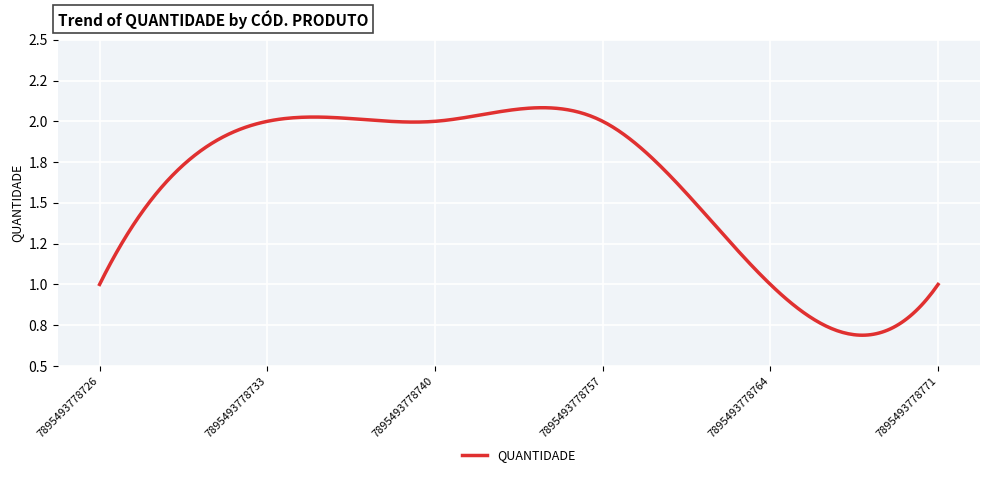

Does the chart have visible grid lines?

Yes